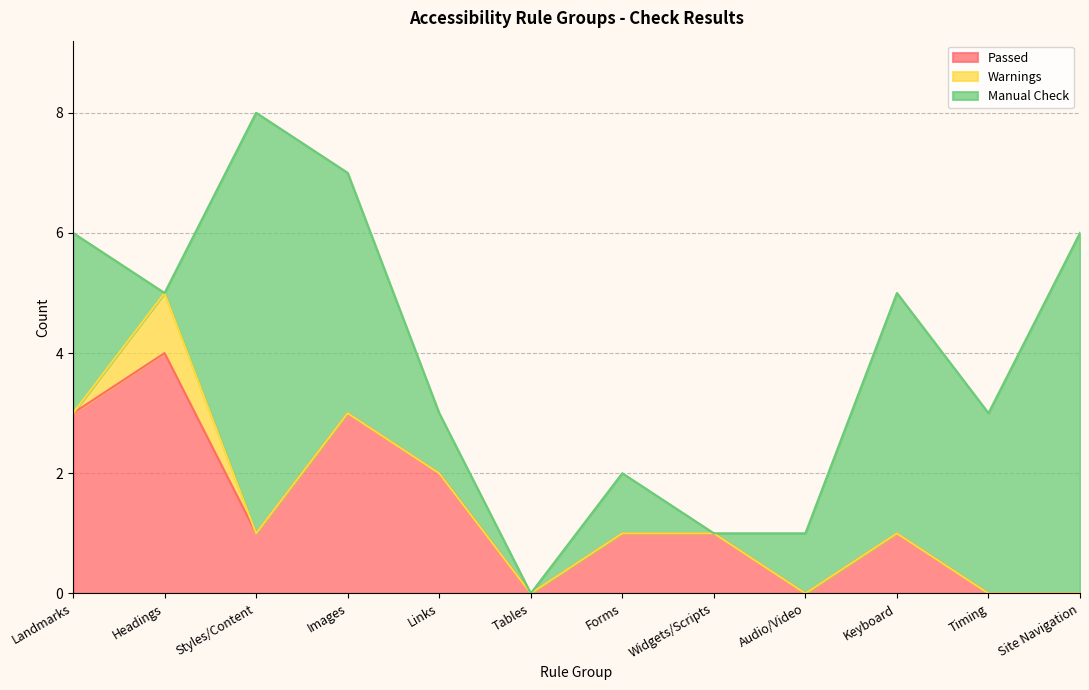

Rank the series by their maximum value, from lowest to highest.

Warnings, Passed, Manual Check